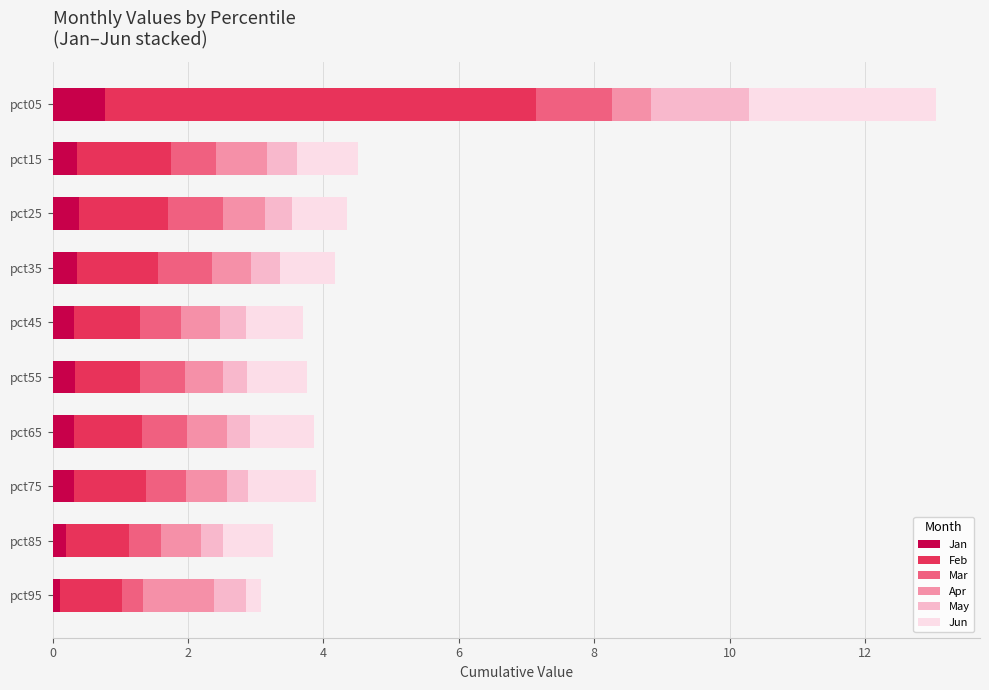

What is the approximate value of Jan at pct15?

0.4